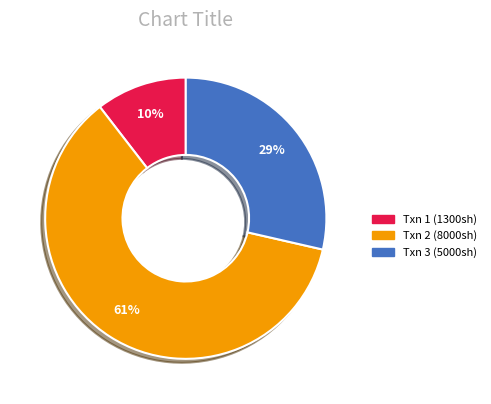

To the nearest percent, what is the average slice percentage?

33%